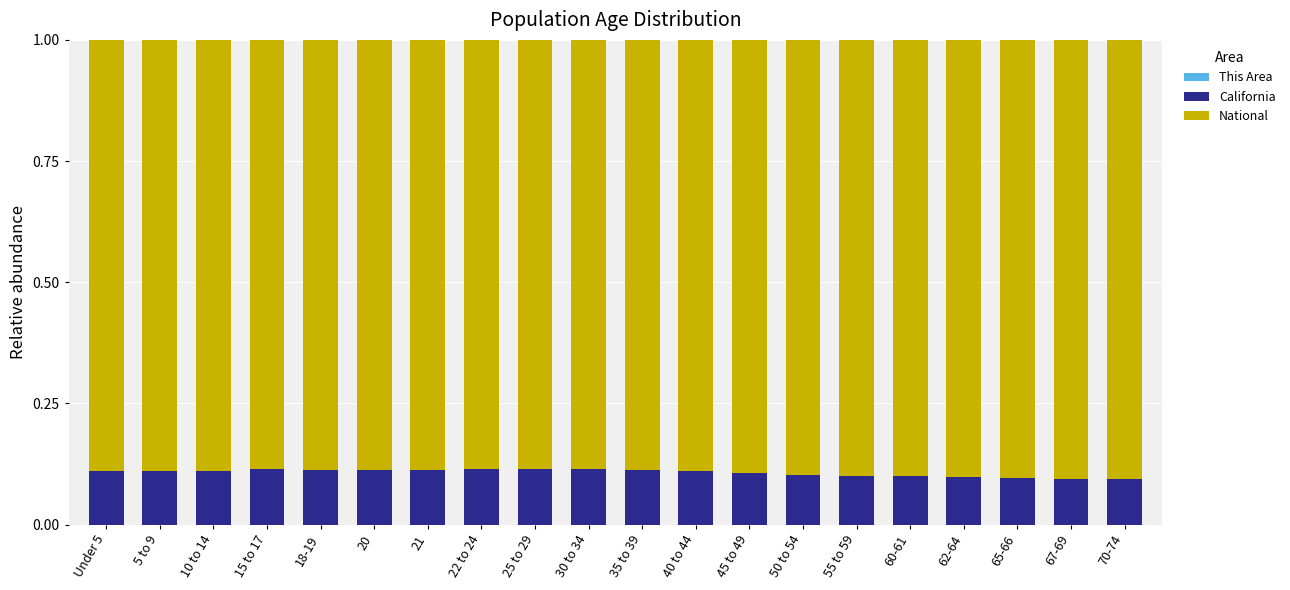

Are the bars grouped side by side (vs. stacked)?

No